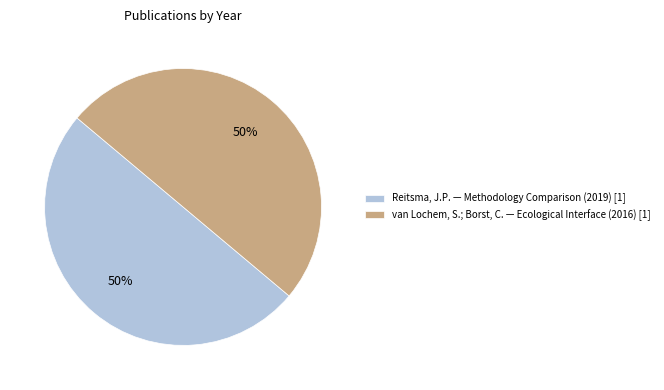

To the nearest percent, what is the average slice percentage?

50%